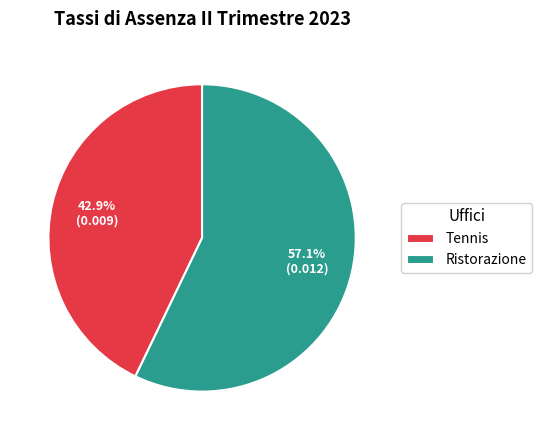

Is it true that Tennis is 43% of the pie?

True